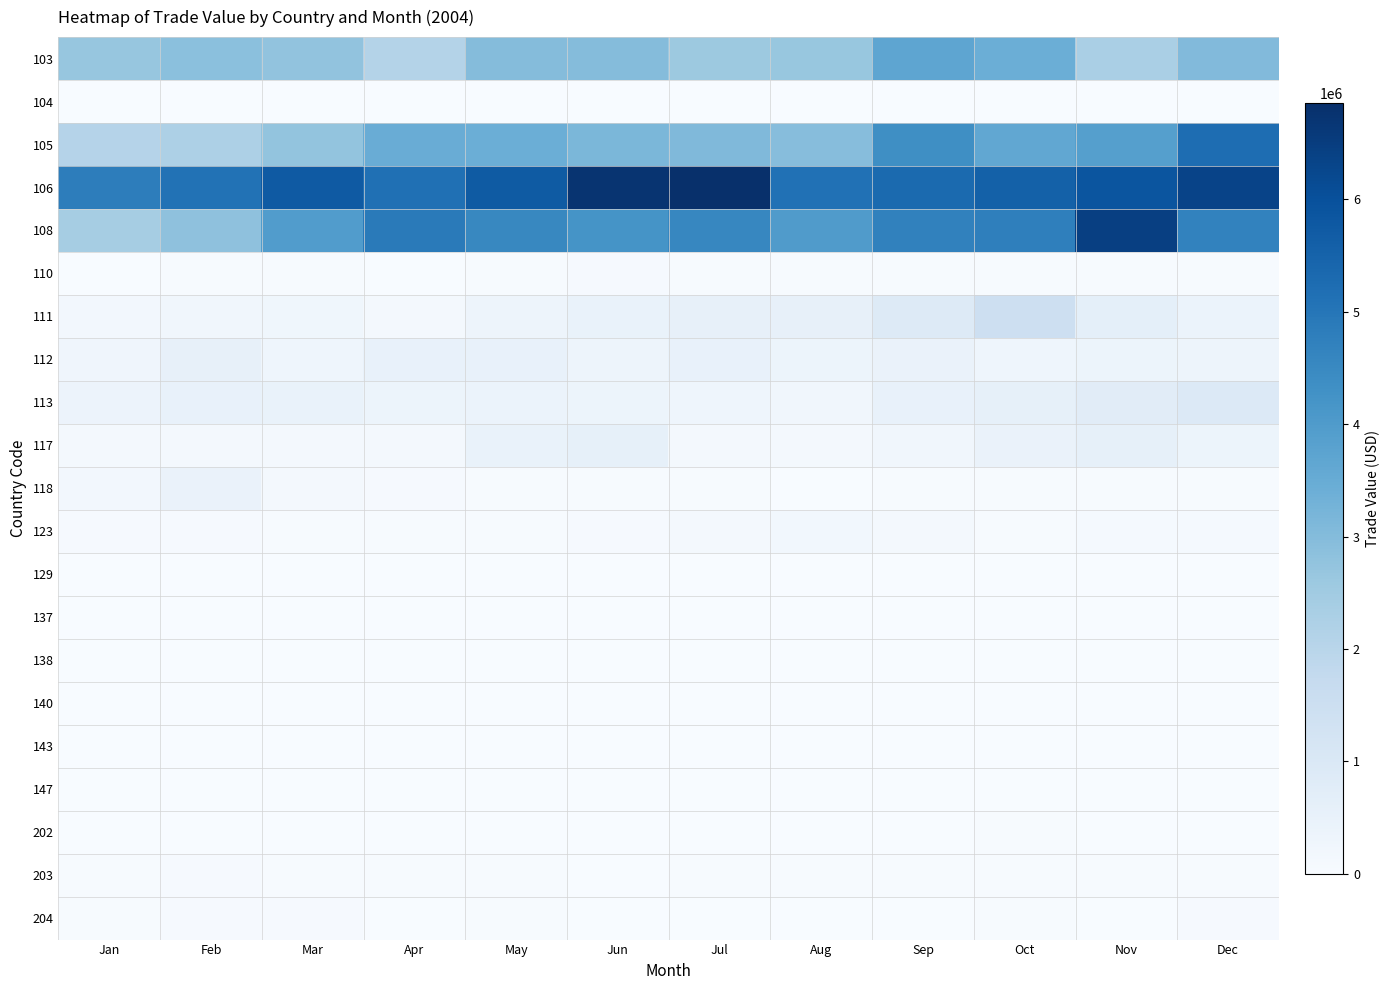

Reading left to right, transcribe all the data shown in this chart.

103: Jan=2705305	Feb=2869791	Mar=2765132	Apr=2095426	May=2976245	Jun=2994278	Jul=2587367	Aug=2653111	Sep=3681518	Oct=3415761	Nov=2307118	Dec=3038892
104: Jan=0	Feb=0	Mar=0	Apr=0	May=0	Jun=0	Jul=0	Aug=0	Sep=0	Oct=1203	Nov=1650	Dec=0
105: Jan=2075621	Feb=2239884	Mar=2752949	Apr=3463459	May=3427060	Jun=3151510	Jul=3062552	Aug=2967223	Sep=4352839	Oct=3623807	Nov=3883581	Dec=5223529
106: Jan=4796692	Feb=5113702	Mar=5746895	Apr=5150895	May=5713801	Jun=6740799	Jul=6857522	Aug=5117529	Sep=5325691	Oct=5554356	Nov=5871972	Dec=6335282
108: Jan=2399516	Feb=2835771	Mar=3945168	Apr=4894931	May=4546469	Jun=4224743	Jul=4560891	Aug=3973536	Sep=4689963	Oct=4751195	Nov=6451266	Dec=4671527
110: Jan=25098	Feb=28918	Mar=36446	Apr=23368	May=34631	Jun=60717	Jul=43078	Aug=37179	Sep=30604	Oct=35583	Nov=35042	Dec=38169
111: Jan=184164	Feb=239856	Mar=256337	Apr=136221	May=329664	Jun=460941	Jul=552959	Aug=552724	Sep=861370	Oct=1449644	Nov=639121	Dec=426960
112: Jan=290112	Feb=548556	Mar=310502	Apr=511302	May=492585	Jun=334600	Jul=511515	Aug=360484	Sep=438328	Oct=313658	Nov=355124	Dec=345050
113: Jan=377772	Feb=496257	Mar=469143	Apr=355588	May=406897	Jun=367578	Jul=311493	Aug=225877	Sep=501468	Oct=585409	Nov=763311	Dec=935966
117: Jan=130469	Feb=143795	Mar=143893	Apr=155853	May=456907	Jun=587690	Jul=131475	Aug=157684	Sep=217862	Oct=438121	Nov=589298	Dec=352679
118: Jan=164671	Feb=430979	Mar=147414	Apr=60241	May=32520	Jun=35678	Jul=44939	Aug=21420	Sep=47058	Oct=48152	Nov=34072	Dec=33767
123: Jan=79780	Feb=70098	Mar=27998	Apr=41846	May=44619	Jun=53933	Jul=116890	Aug=190372	Sep=143952	Oct=42230	Nov=80529	Dec=94302
129: Jan=11343	Feb=20678	Mar=26218	Apr=18051	May=22032	Jun=19745	Jul=8770	Aug=1009	Sep=4254	Oct=1843	Nov=14370	Dec=20496
137: Jan=7572	Feb=7060	Mar=8389	Apr=14435	May=10762	Jun=8638	Jul=7354	Aug=13243	Sep=7998	Oct=9712	Nov=9574	Dec=5227
138: Jan=1332	Feb=23103	Mar=1763	Apr=7203	May=296	Jun=1887	Jul=1566	Aug=1451	Sep=814	Oct=11445	Nov=1219	Dec=1661
140: Jan=0	Feb=0	Mar=680	Apr=541	May=1162	Jun=1238	Jul=4363	Aug=1802	Sep=1614	Oct=1880	Nov=2705	Dec=3880
143: Jan=4546	Feb=5291	Mar=4935	Apr=5739	May=9614	Jun=8788	Jul=21444	Aug=12612	Sep=10725	Oct=13154	Nov=7524	Dec=13771
147: Jan=21599	Feb=7260	Mar=22835	Apr=15014	May=13968	Jun=13220	Jul=25532	Aug=8709	Sep=13336	Oct=7963	Nov=15598	Dec=16015
202: Jan=22006	Feb=5087	Mar=17638	Apr=17128	May=23563	Jun=2018	Jul=23150	Aug=13100	Sep=8337	Oct=30709	Nov=3081	Dec=4554
203: Jan=43577	Feb=54829	Mar=49438	Apr=31834	May=26851	Jun=23848	Jul=27974	Aug=45136	Sep=49792	Oct=37289	Nov=36595	Dec=36399
204: Jan=34527	Feb=60951	Mar=66555	Apr=14575	May=34925	Jun=26744	Jul=26421	Aug=17894	Sep=12013	Oct=36704	Nov=17039	Dec=79237